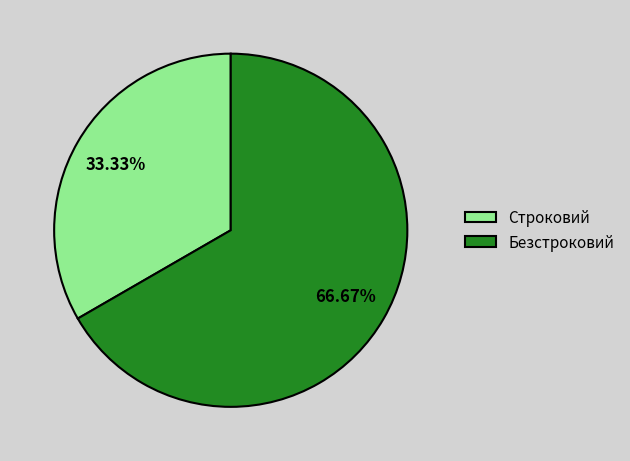

The Безстроковий slice represents 67% of the pie. True or false?

True